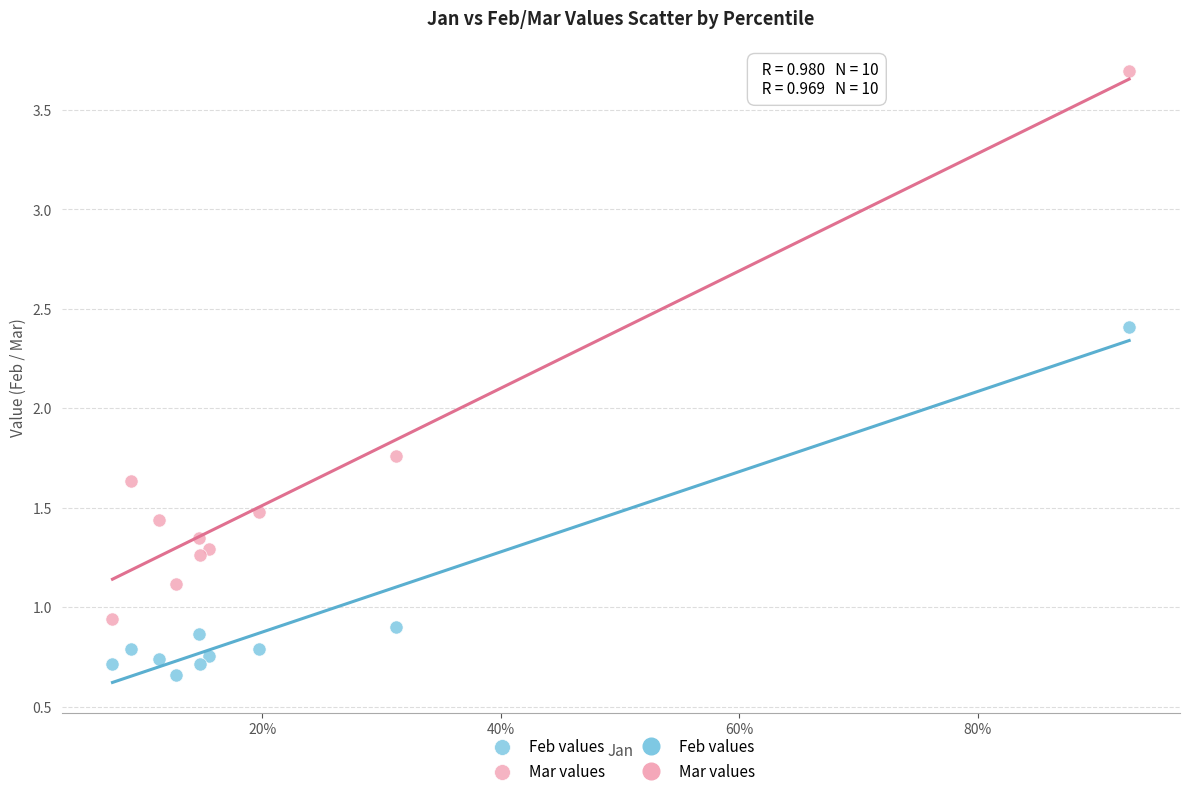

Which series has the largest Y range (max minus min)?

Mar values